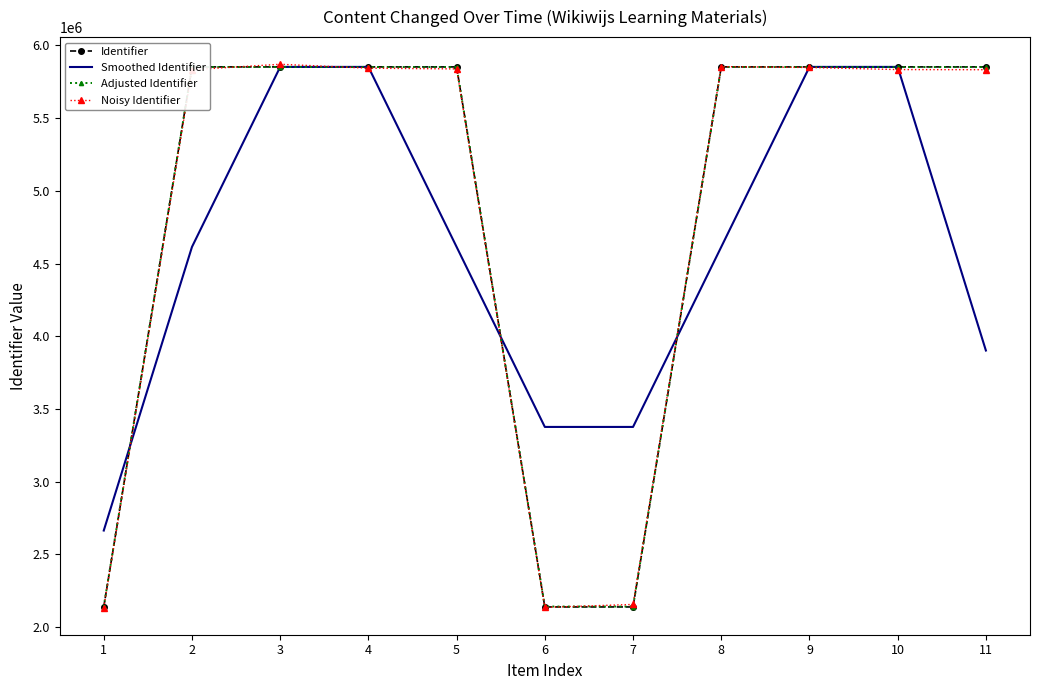

The value of Adjusted Identifier at 4 is 9594071.4. True or false?

False